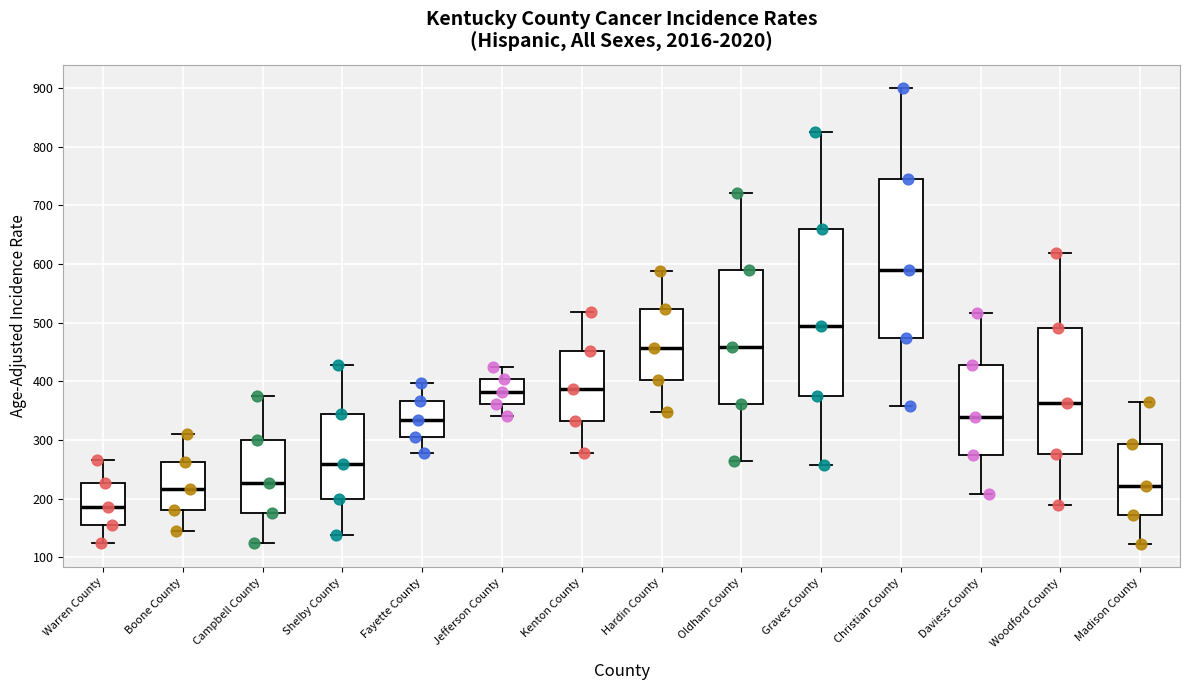

Where does the median line of the box for Christian County sit on the y-axis? The values are not printed on the chart, so give them approximately, as read against the axis.

590